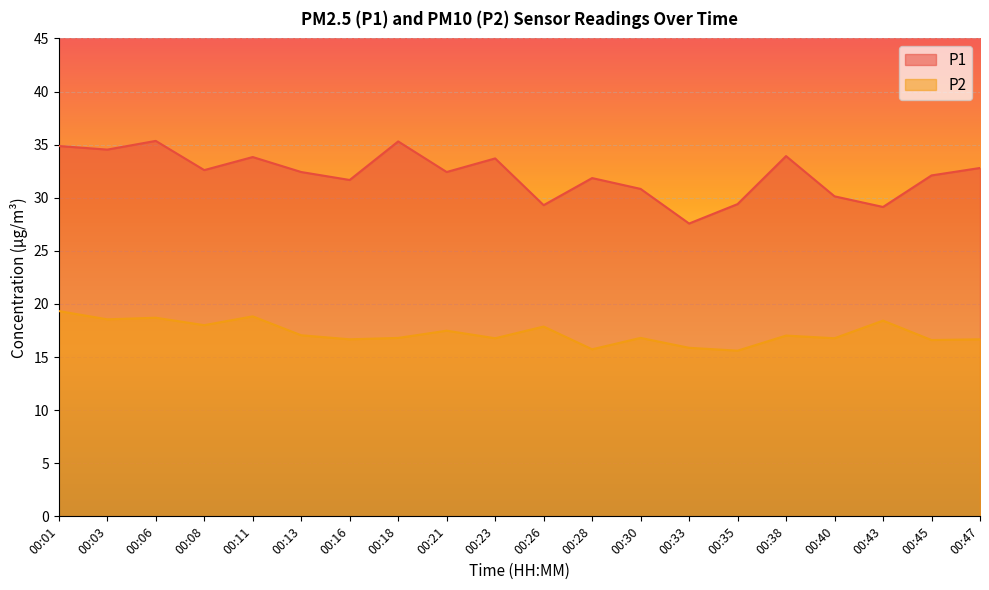

The P1 series shows 10.0 at 00:40. True or false?

False